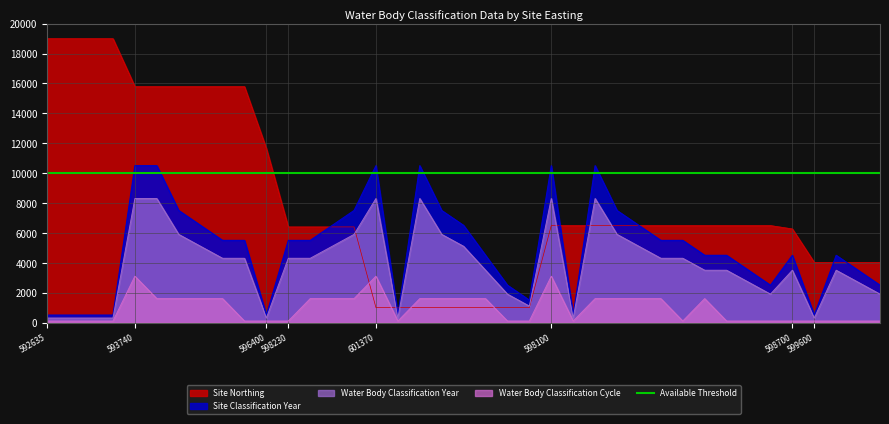

The Water Body Classification Cycle series shows 100.0 at 598230. True or false?

True